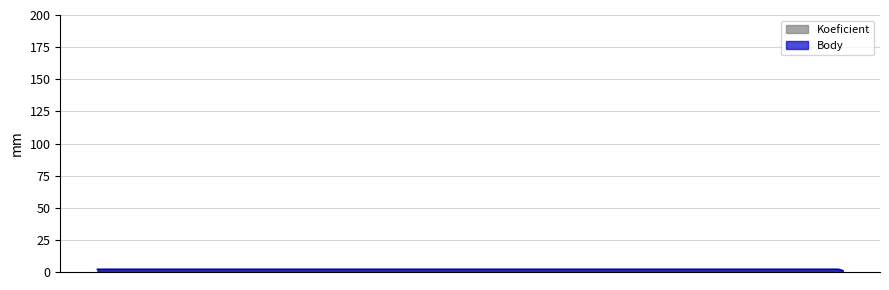

Which has a higher value, 2015-04-11 or 2015-10-10?

2015-04-11